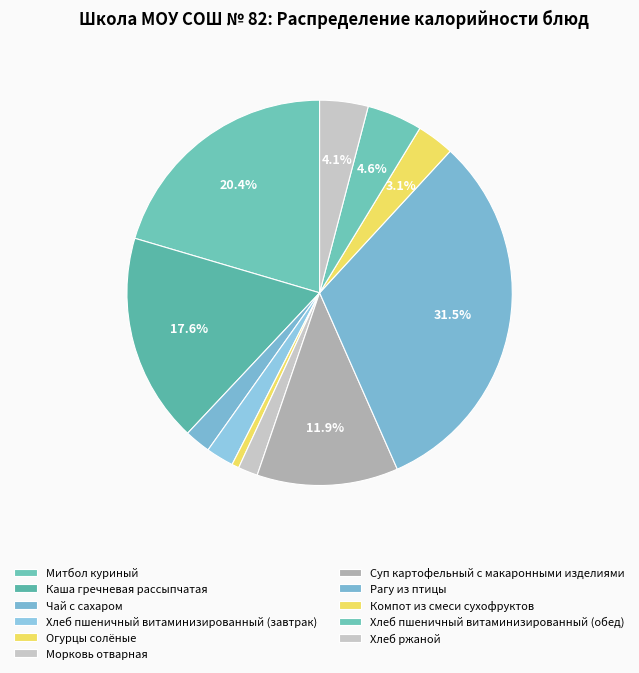

Which slice is the smallest?

Огурцы солёные